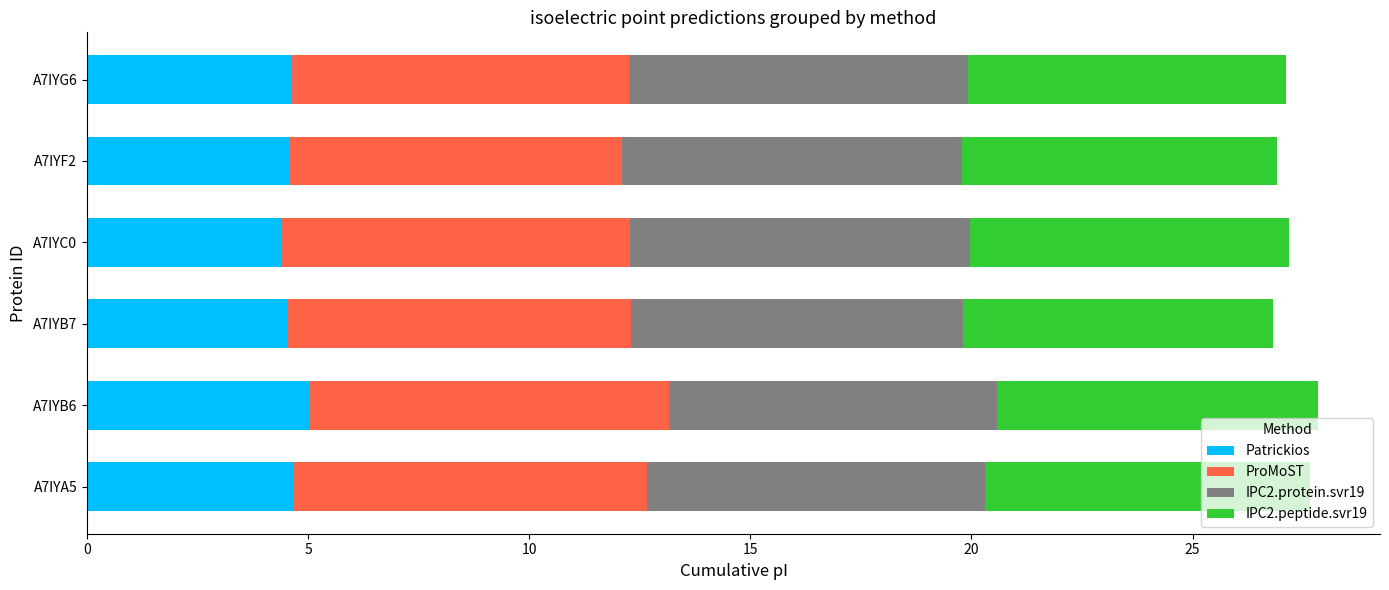

What is the average value of the Patrickios series?

4.6